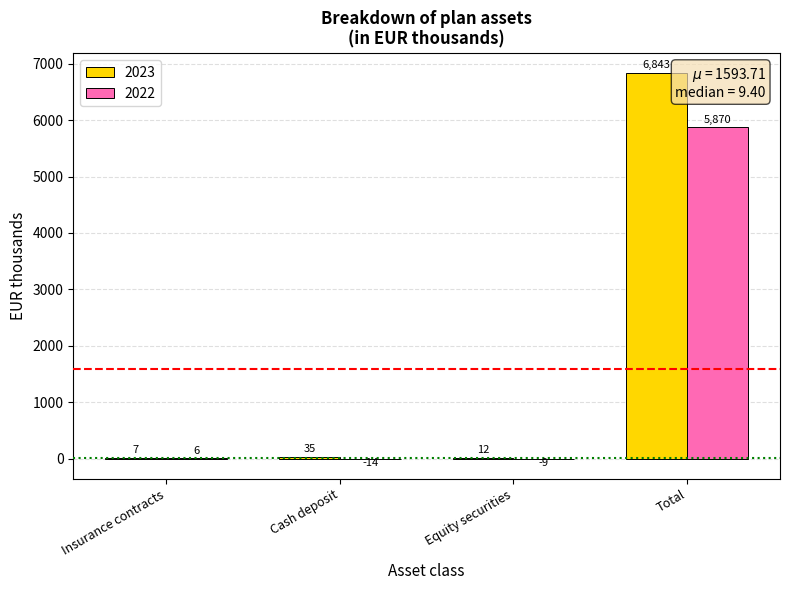

Which series changed the most between Insurance contracts and Total?

2023